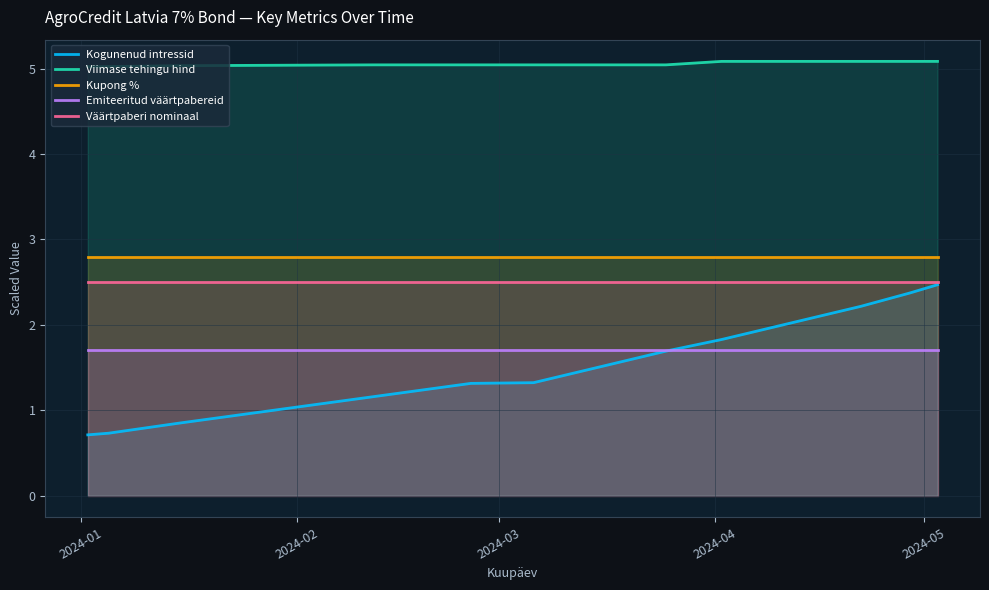

Which series has the largest range (max minus min)?

Kogunenud intressid